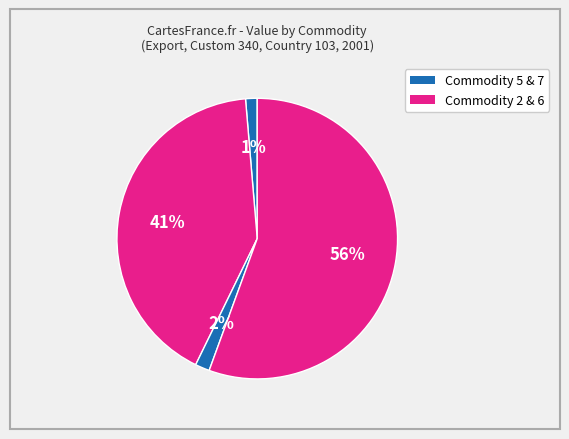

Count the number of slices in the pie.

4